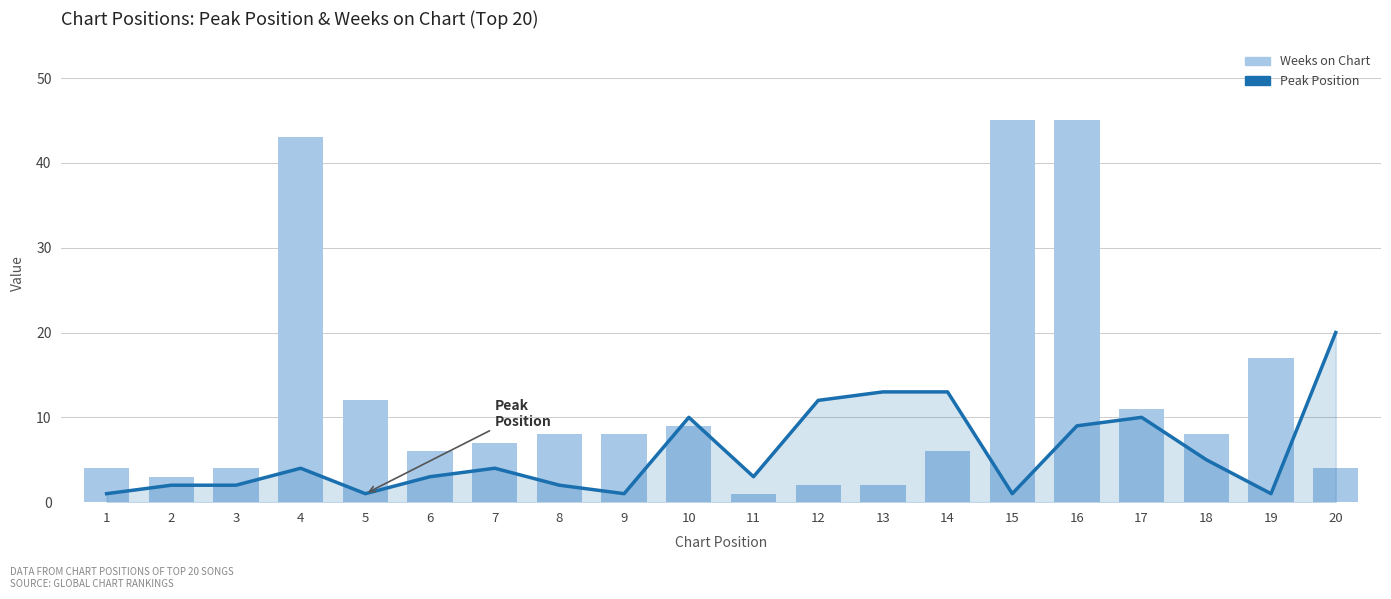

At which label does Weeks on Chart first exceed 8?

4